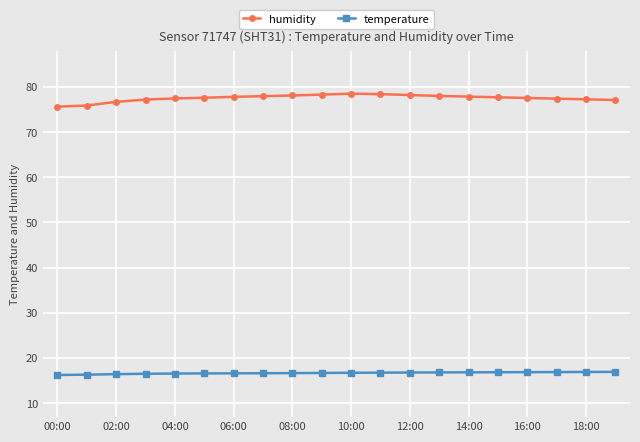

True or false: temperature and humidity cross at least once.

False